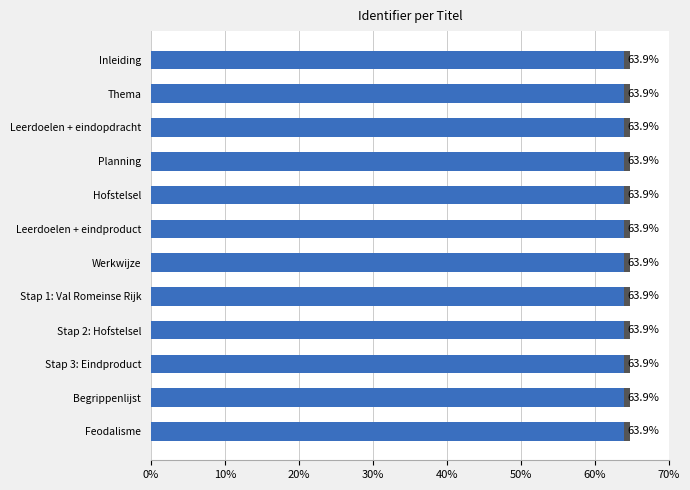

What is the ratio of the value at Feodalisme to the value at Werkwijze?

1.0